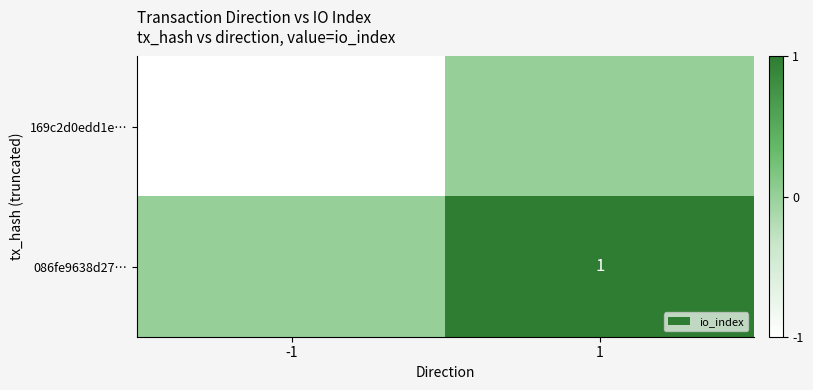

What is the difference between the highest and lowest values at -1?

1